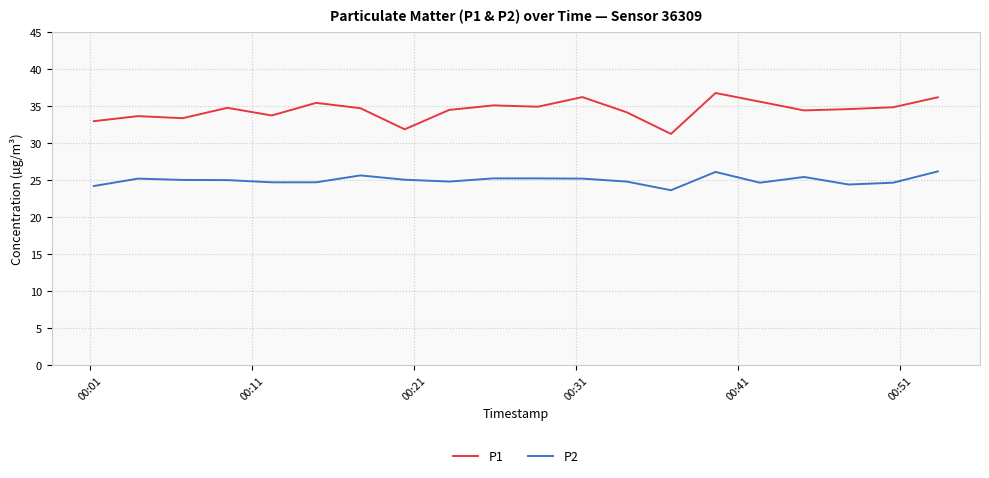

List the series in order of their peak value, lowest first.

P2, P1